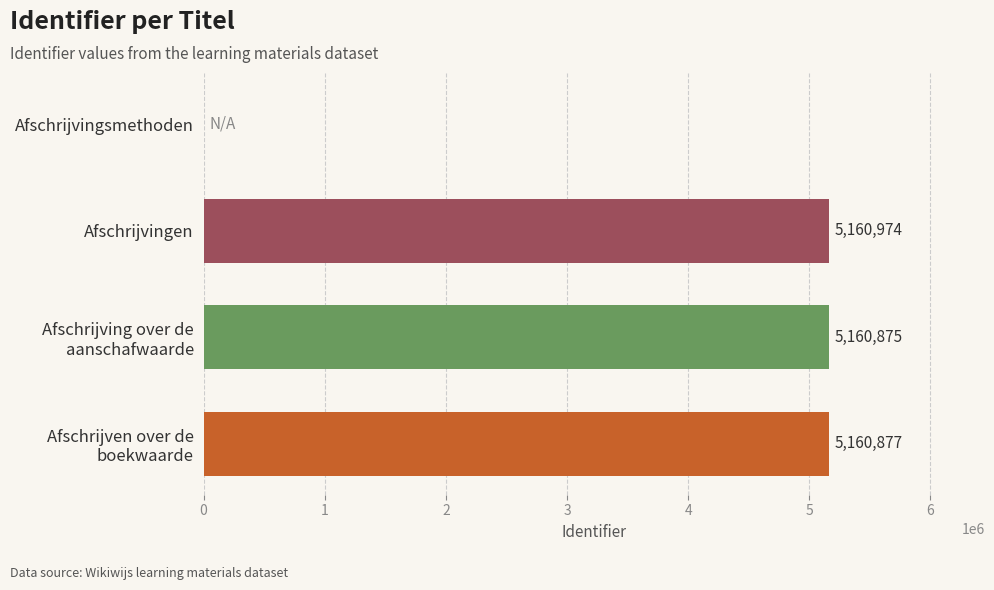

Between Afschrijvingsmethoden and Afschrijvingen, which is larger?

Afschrijvingen